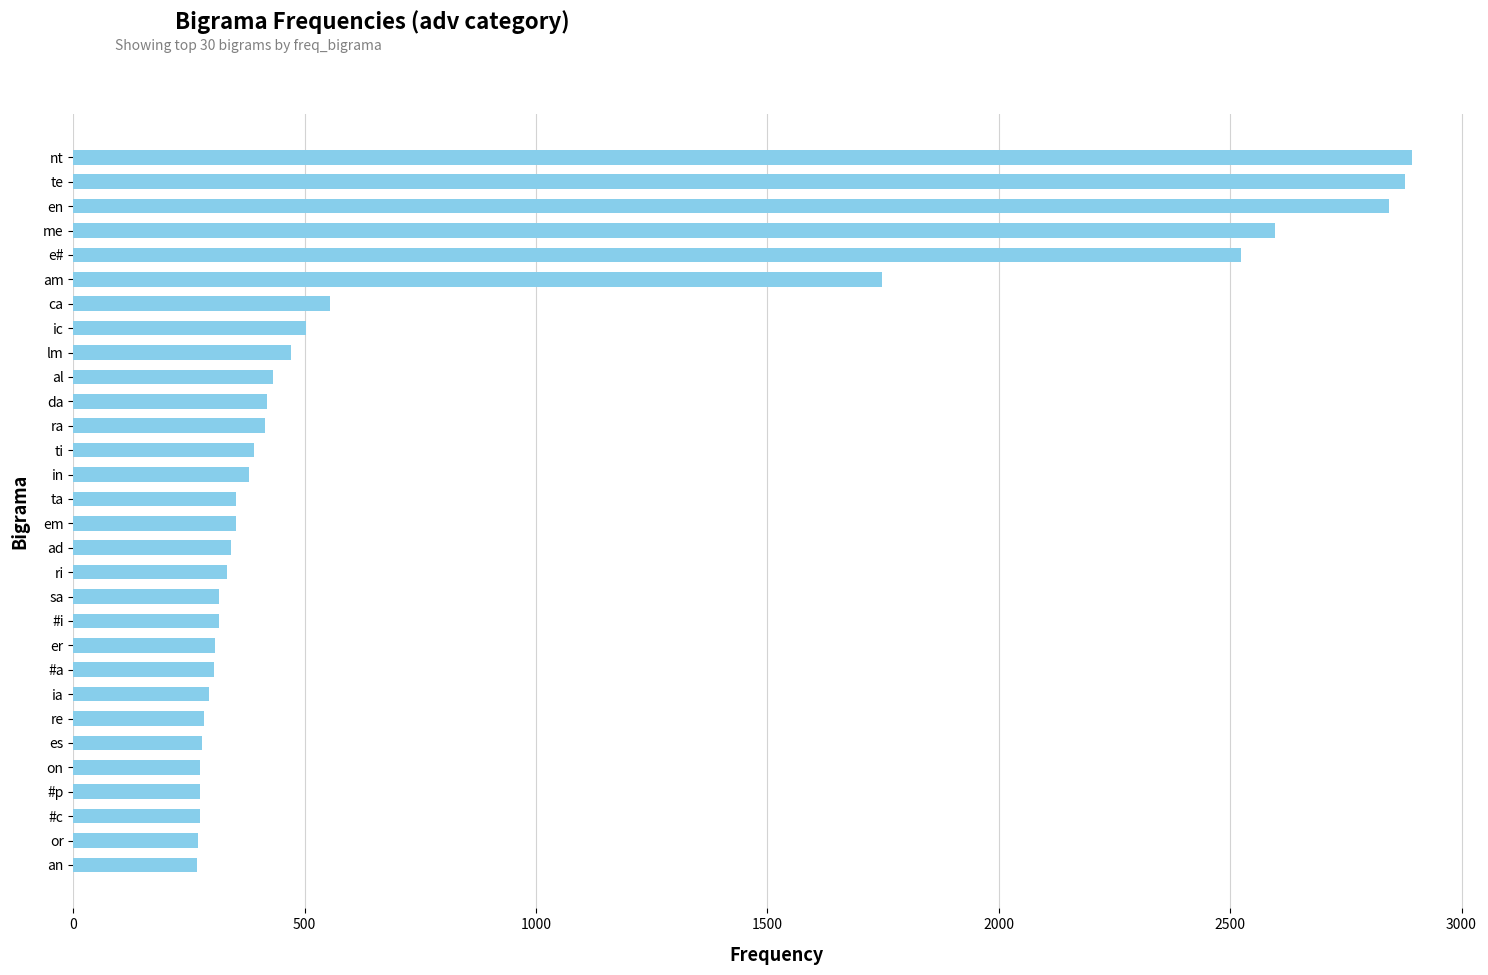

The value at ti is 182. True or false?

False